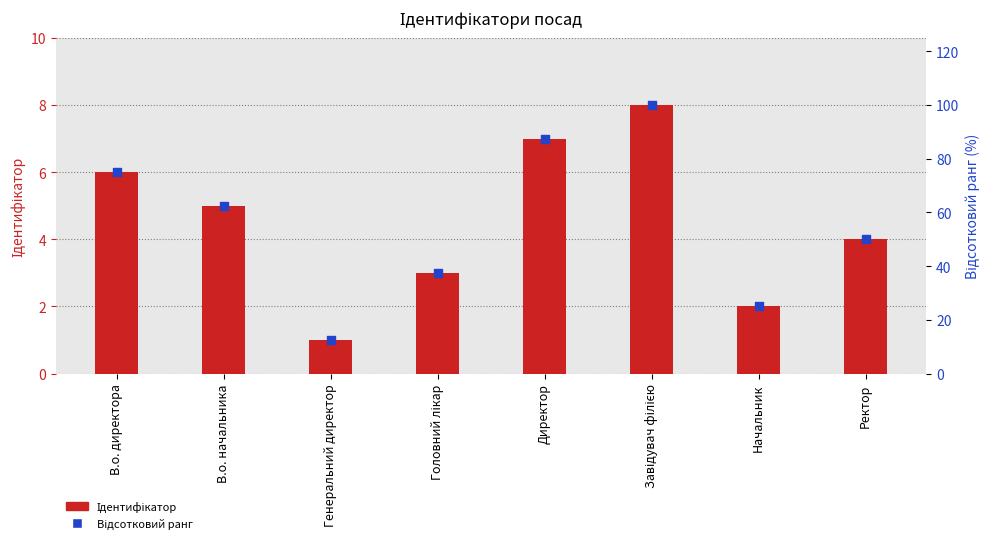

Which series contains the lowest Y value?

Ідентифікатор